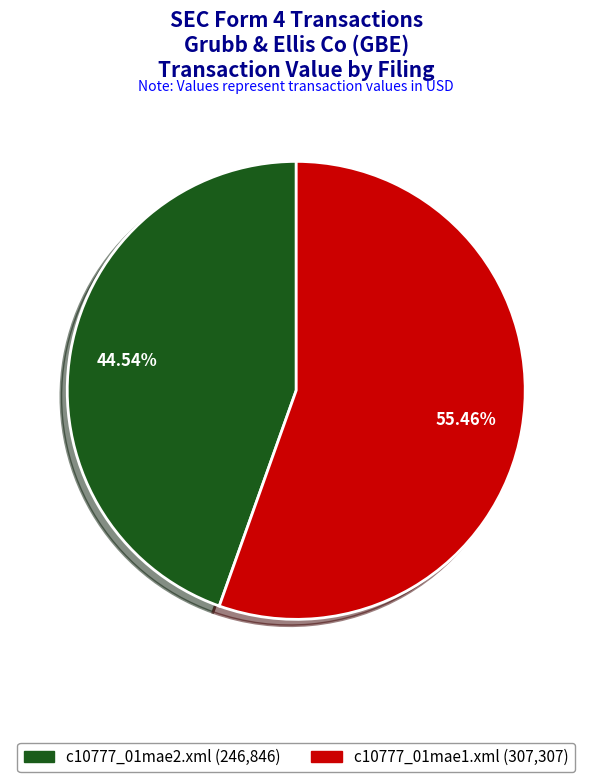

Count the number of slices in the pie.

2